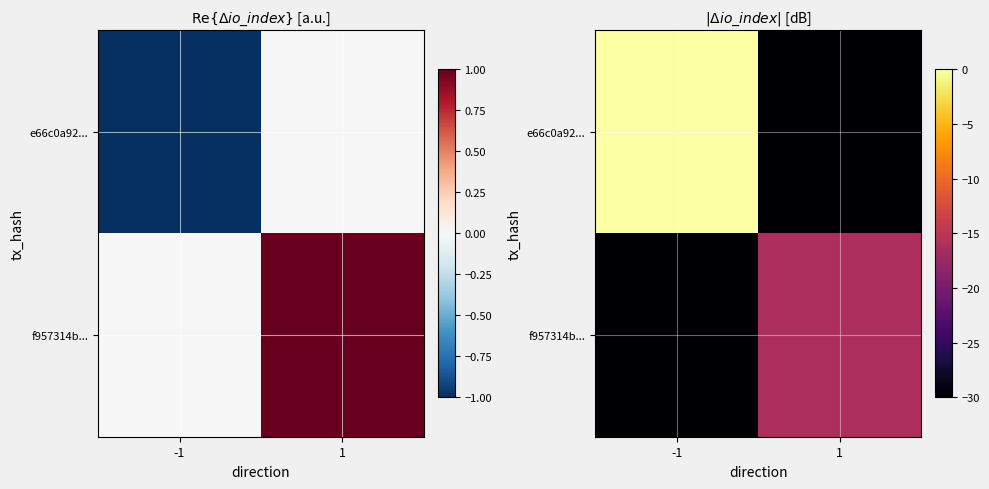

Which has a higher value, 1 or -1?

-1